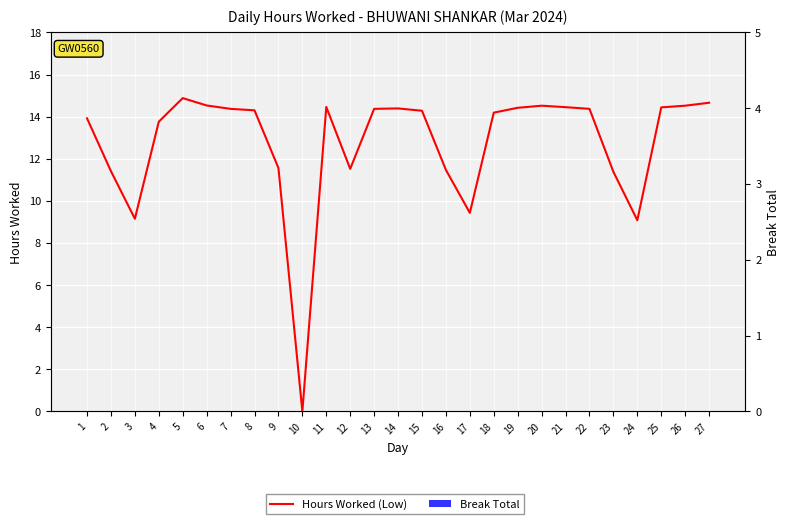

How many positive values does the Hours Worked (Low) series have?

26